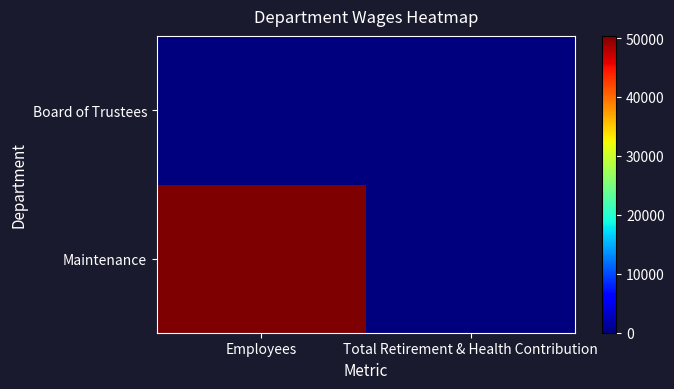

At how many categories does at least one series exceed 6226?

1